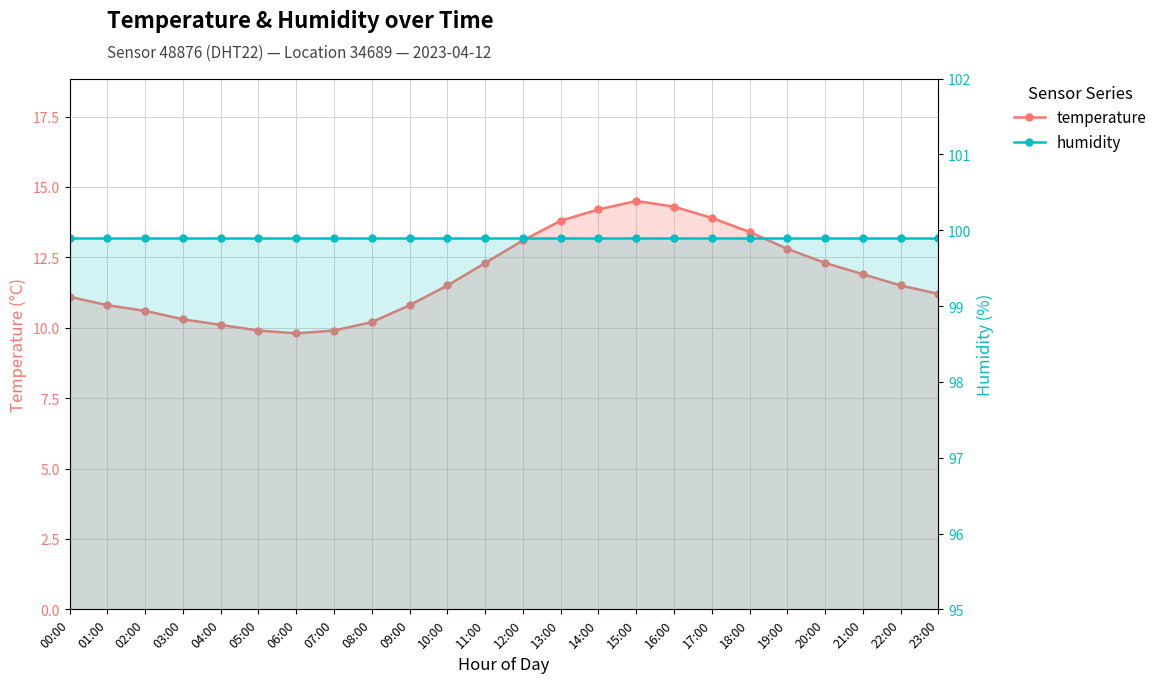

How many lines are shown in the chart?

2